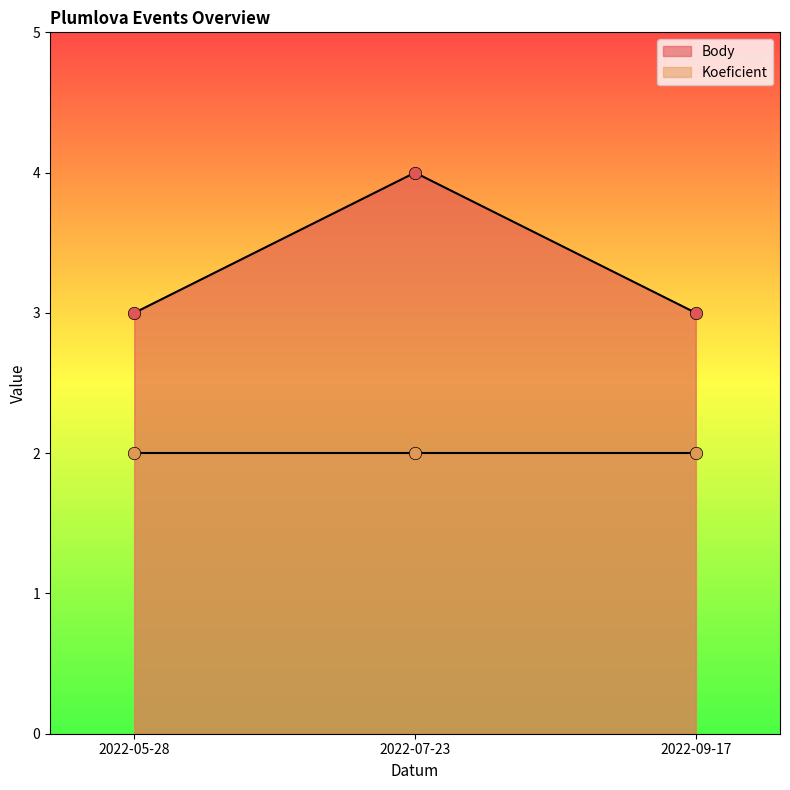

What is the ratio of the value at 2022-07-23 to the value at 2022-09-17?

1.3